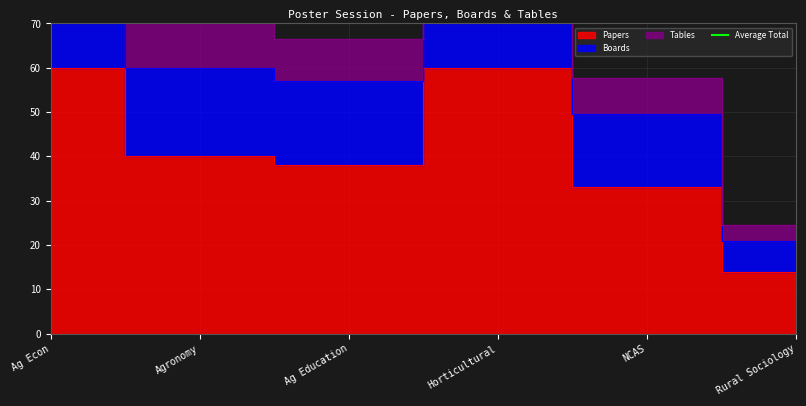

Between Ag Education and Horticultural, which series saw the biggest shift?

Tables